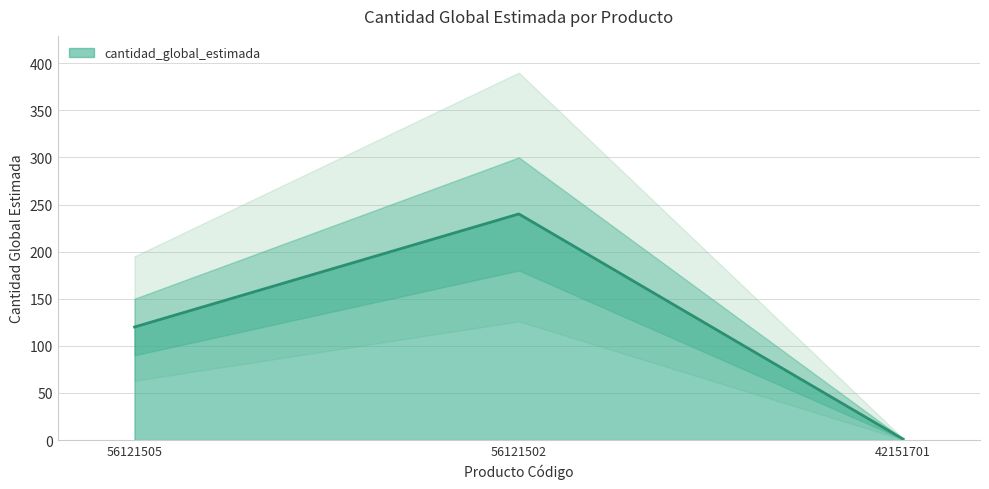

What is the greatest value displayed?

240